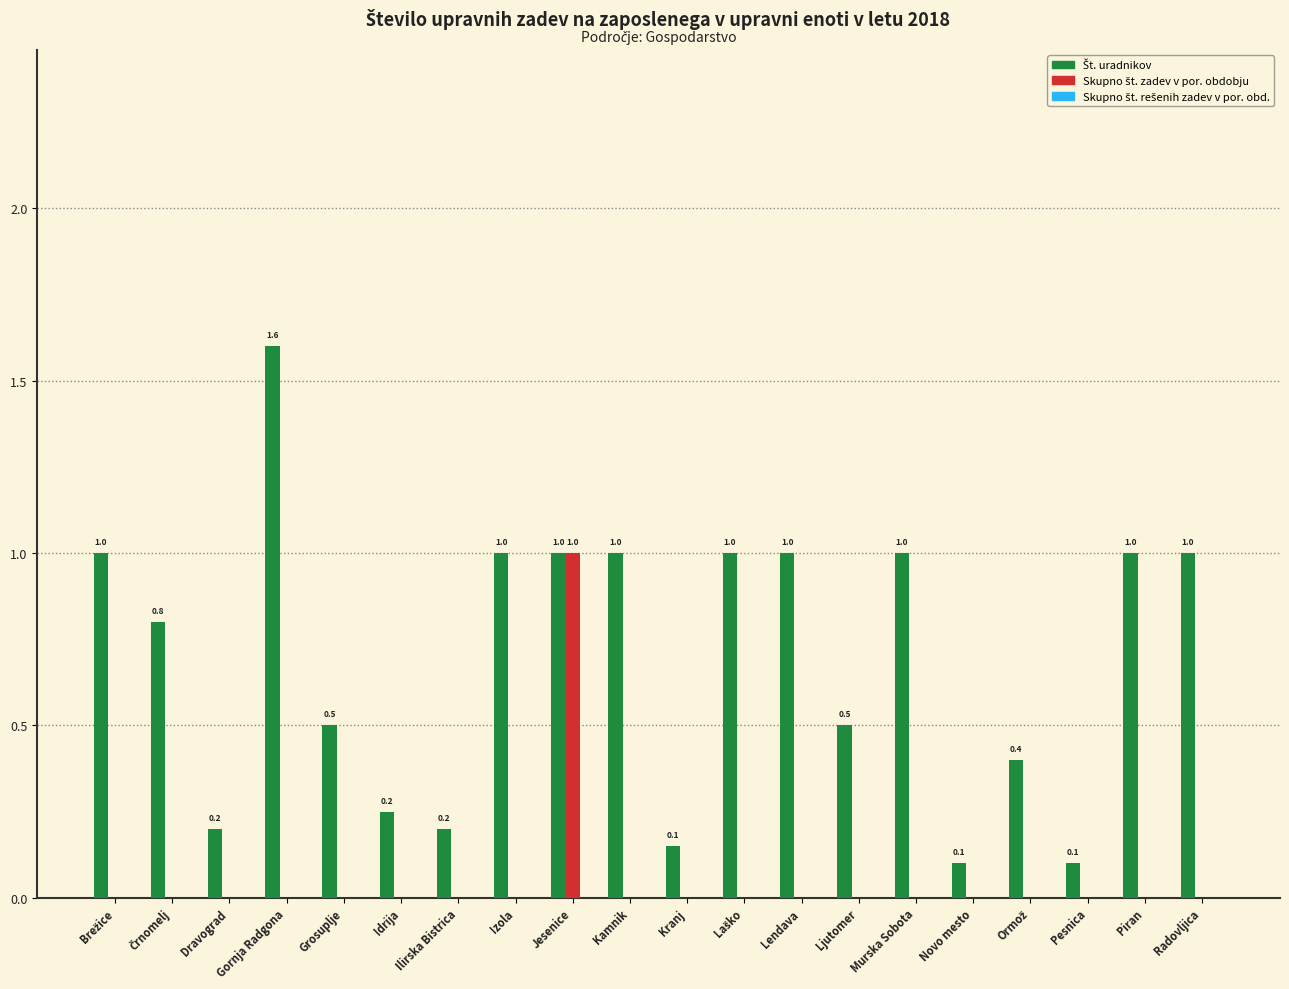

Which category has the highest value across all series?

Gornja Radgona